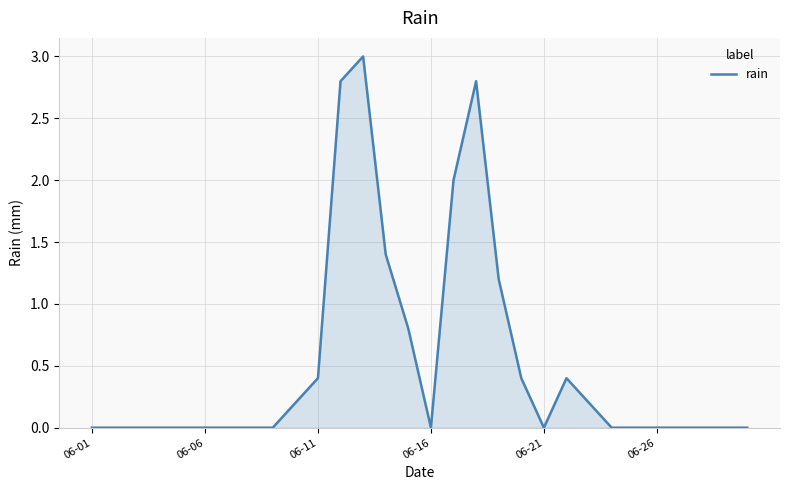

How many lines are shown in the chart?

1